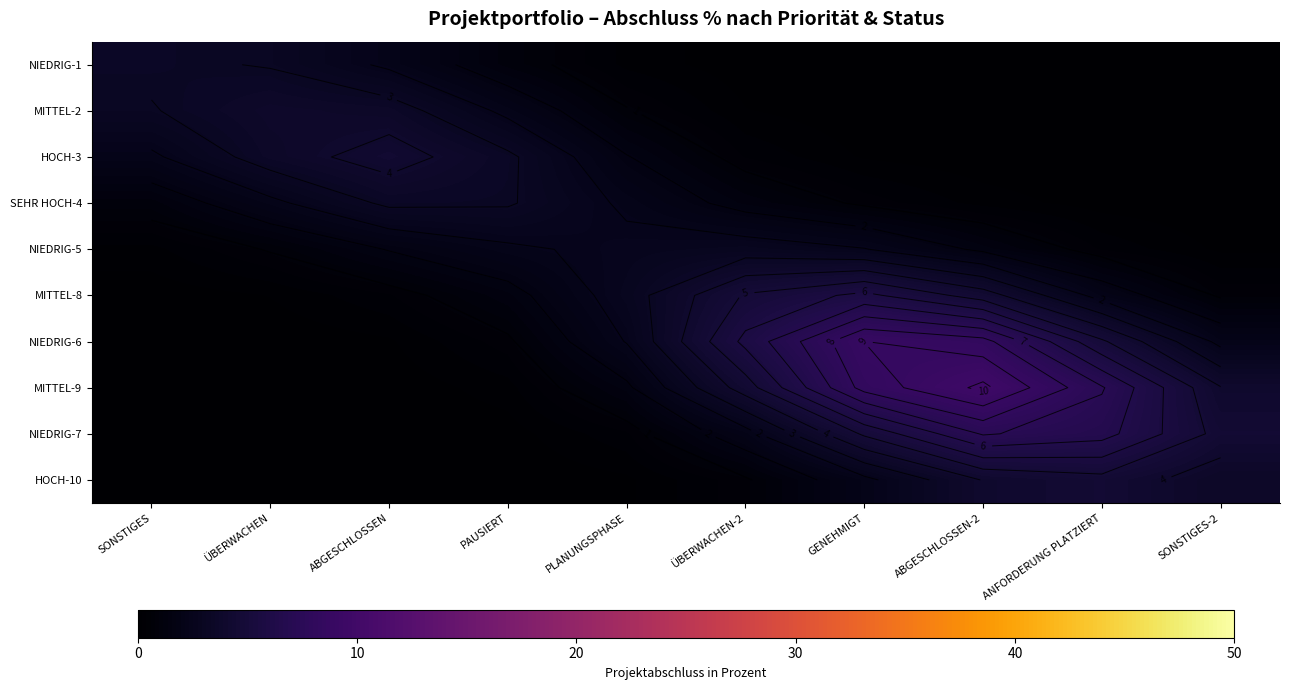

Is the value of HOCH-3 at ÜBERWACHEN-2 greater than the value of MITTEL-2 at ABGESCHLOSSEN-2?

Yes